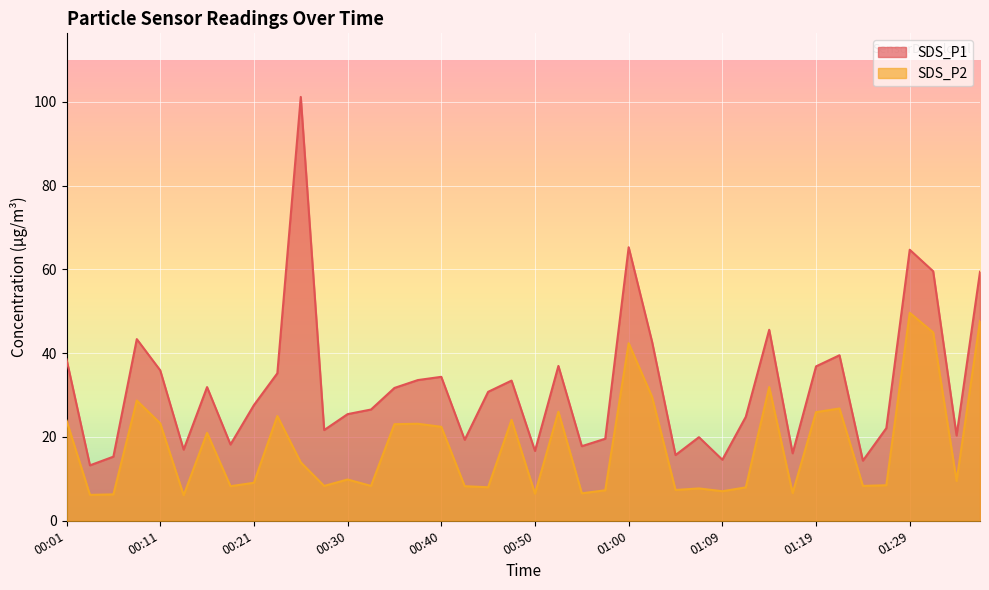

Read the SDS_P1 value at 01:24.

14.3